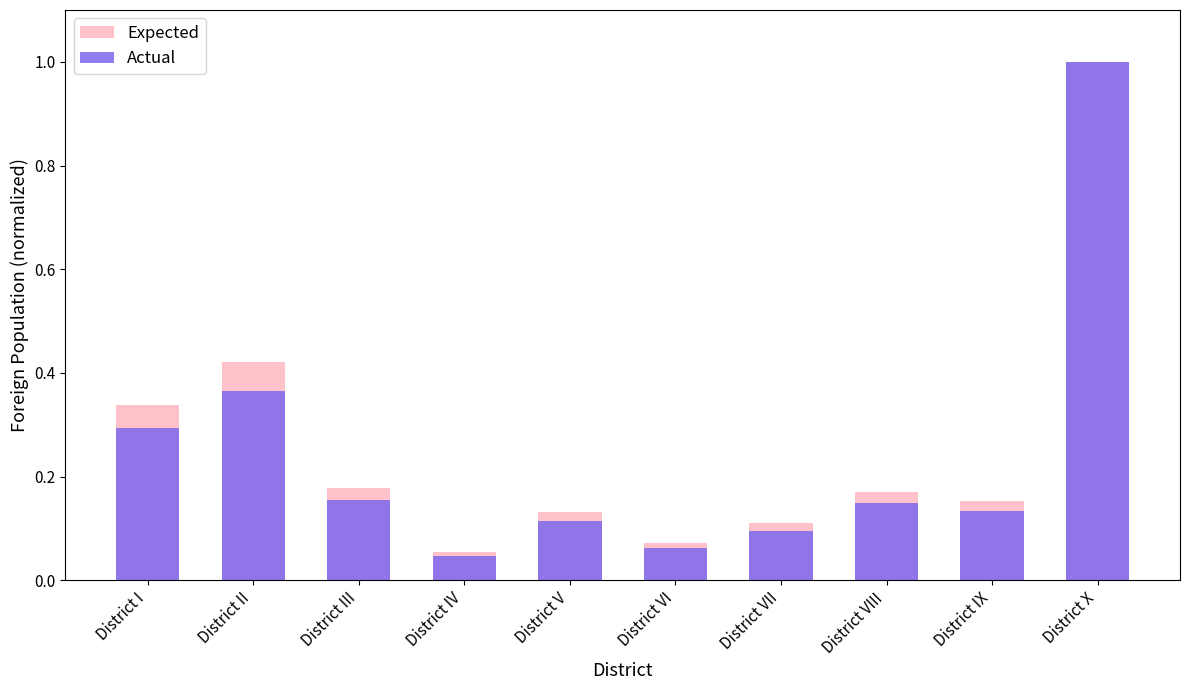

True or false: Actual has a value of 0.0 at District VI.

False